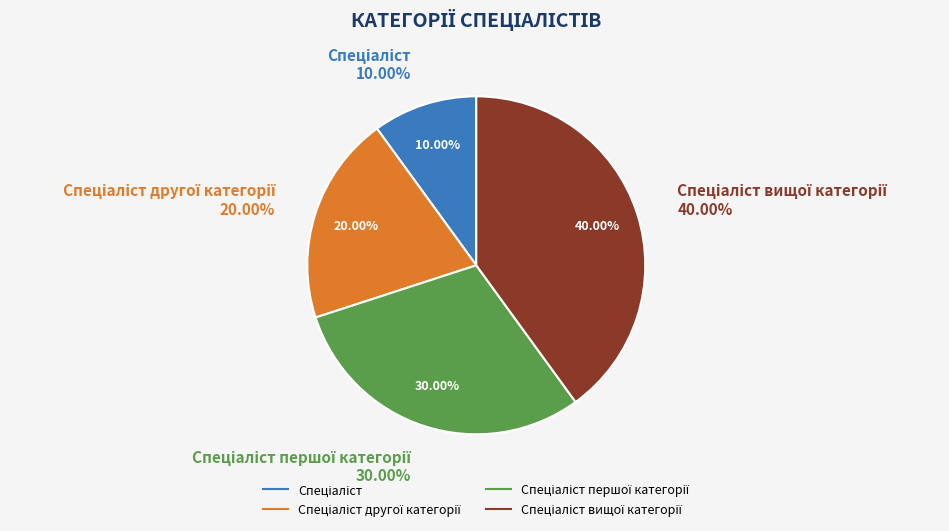

How many segments does this pie chart have?

4